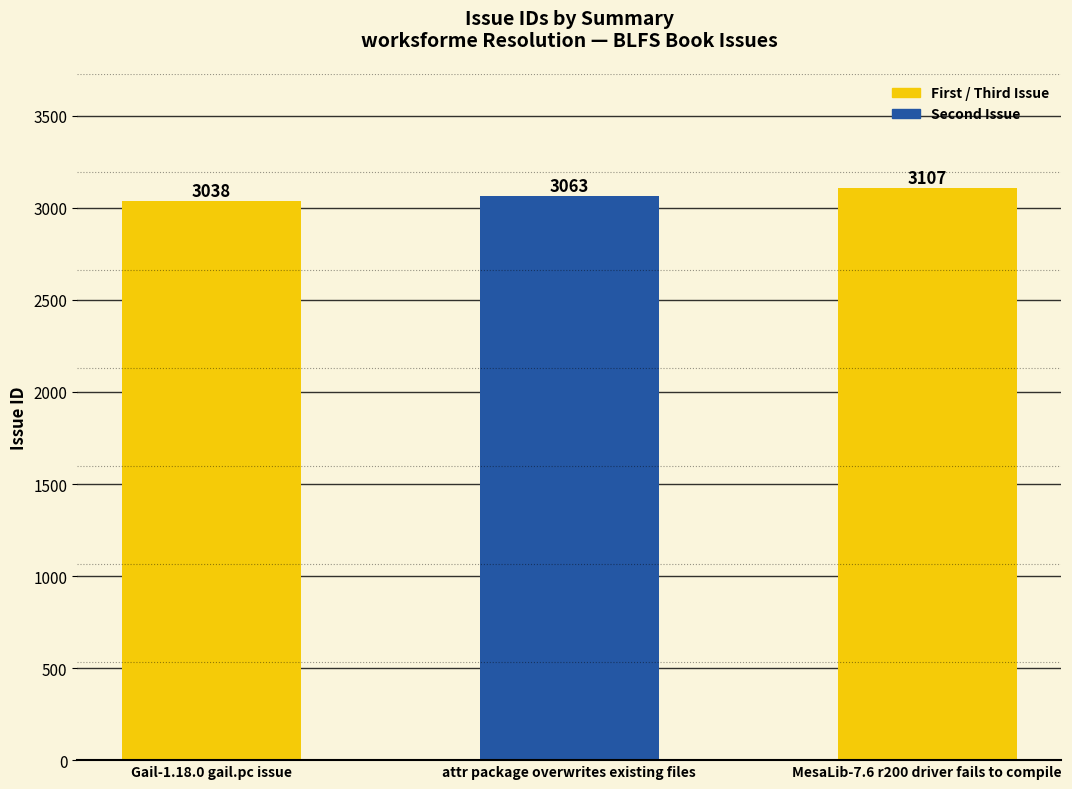

What is the average value?

3069